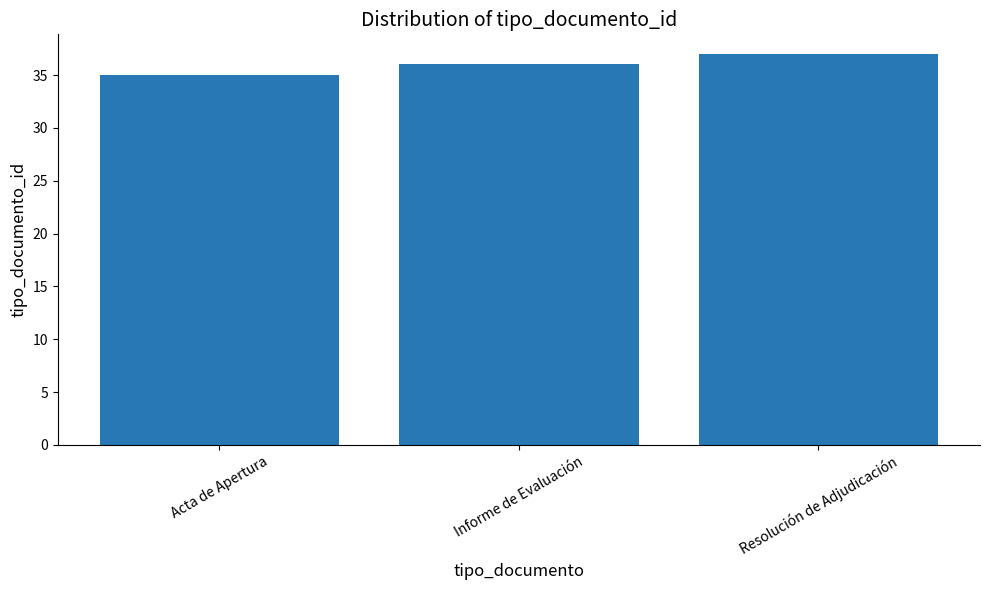

Are the bars horizontal?

No